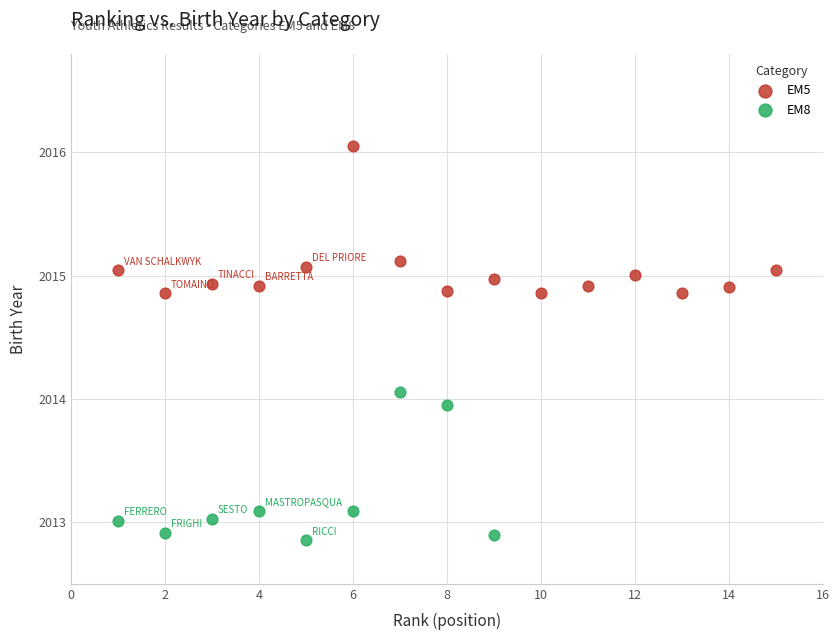

Which series reaches the minimum Y coordinate?

EM8